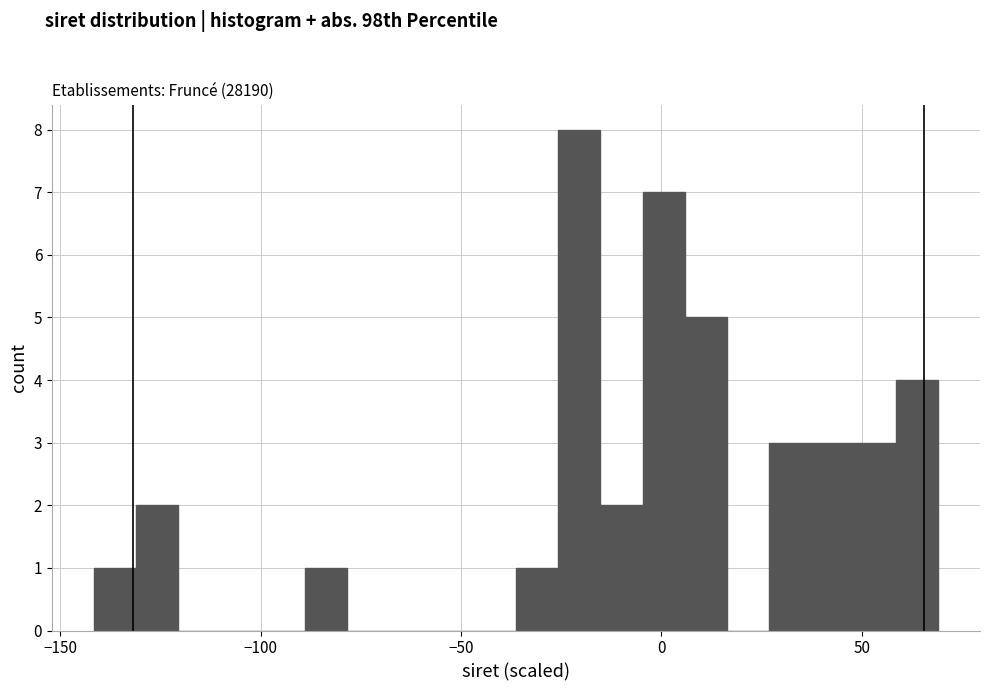

Around what value on the x-axis is the tallest bar? Give the approximate position of its centre, as read against the axis.

-20